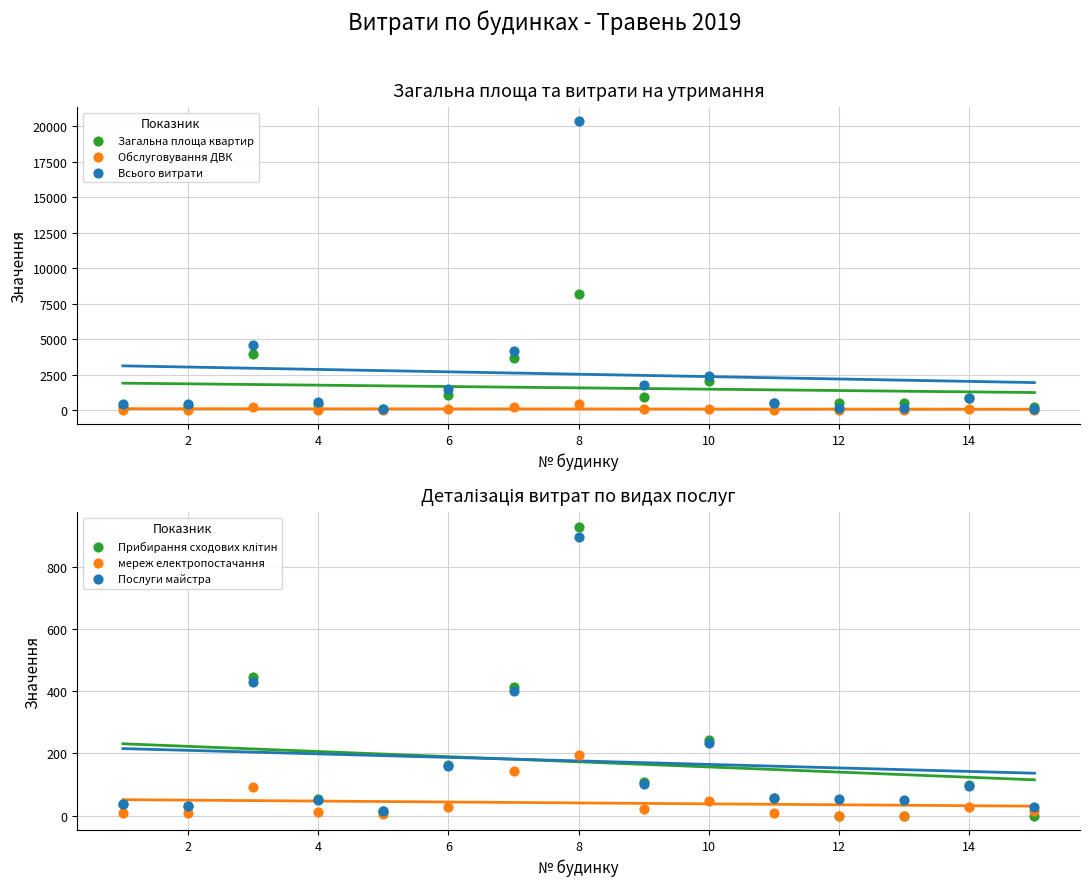

Which series contains the lowest Y value?

Прибирання сходових клітин